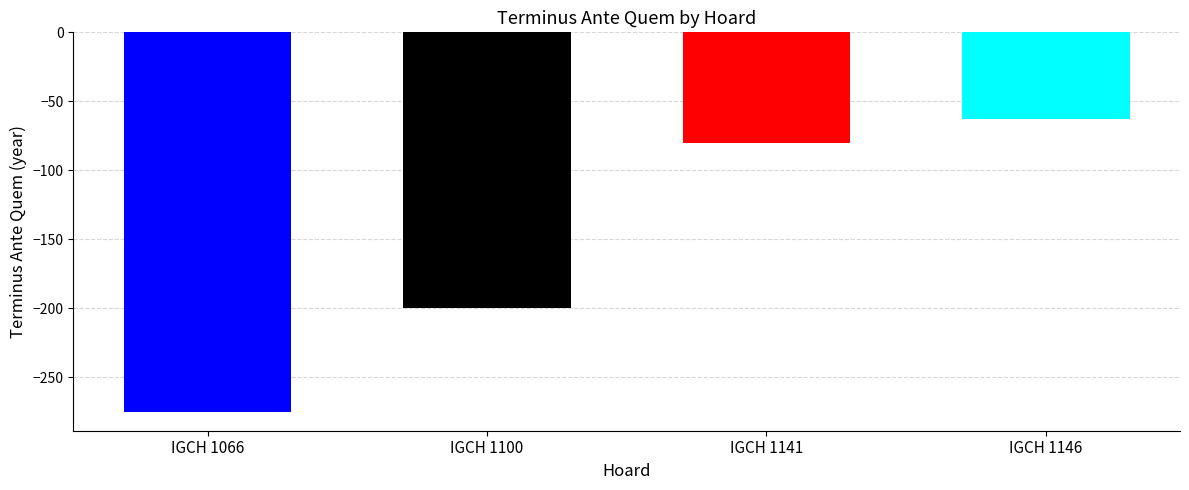

Reading right to left, extract all data points from this chart.

-63	-80	-200	-275